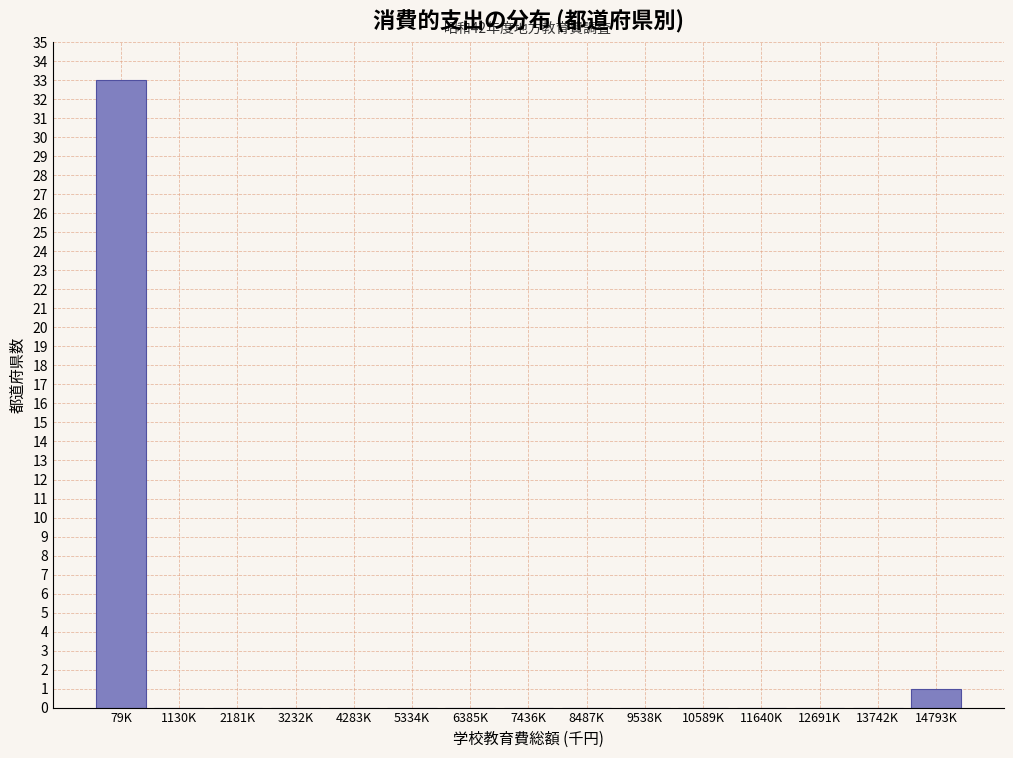

Reading left to right, list all the values displayed in this chart.

79K=33	1130K=0	2181K=0	3232K=0	4283K=0	5334K=0	6385K=0	7436K=0	8487K=0	9538K=0	10589K=0	11640K=0	12691K=0	13742K=0	14793K=1